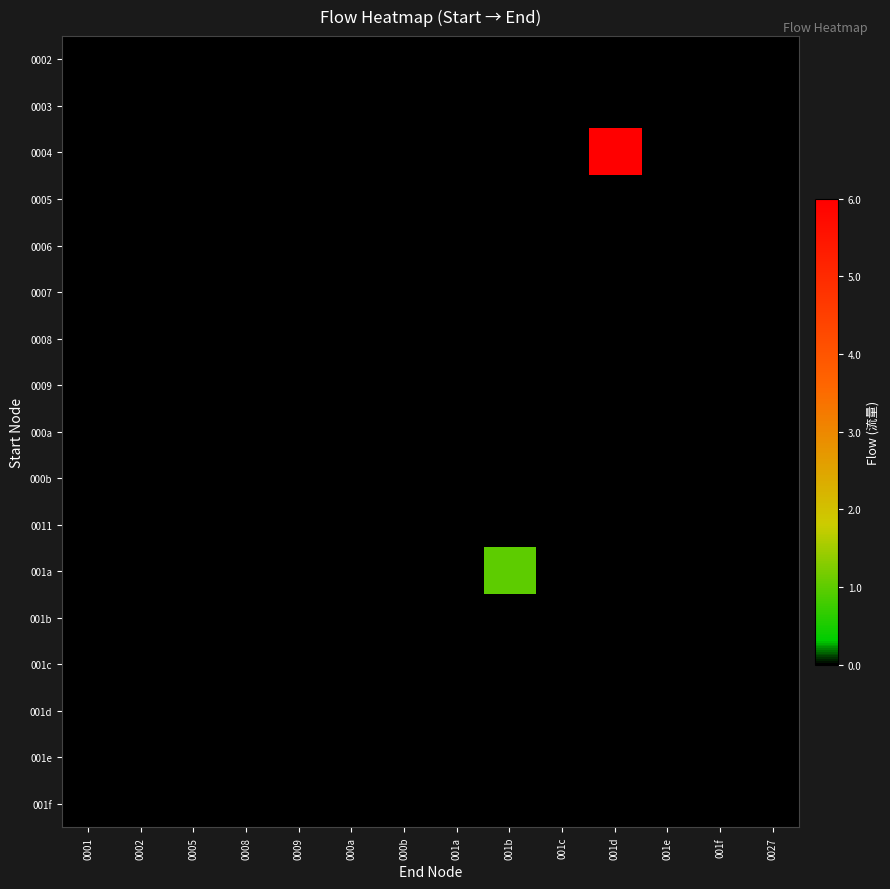

Reading left to right, what are all the values shown in this chart?

0002: 0001=0	0002=0	0005=0	0008=0	0009=0	000a=0	000b=0	001a=0	001b=0	001c=0	001d=0	001e=0	001f=0	0027=0
0003: 0001=0	0002=0	0005=0	0008=0	0009=0	000a=0	000b=0	001a=0	001b=0	001c=0	001d=0	001e=0	001f=0	0027=0
0004: 0001=0	0002=0	0005=0	0008=0	0009=0	000a=0	000b=0	001a=0	001b=0	001c=0	001d=6	001e=0	001f=0	0027=0
0005: 0001=0	0002=0	0005=0	0008=0	0009=0	000a=0	000b=0	001a=0	001b=0	001c=0	001d=0	001e=0	001f=0	0027=0
0006: 0001=0	0002=0	0005=0	0008=0	0009=0	000a=0	000b=0	001a=0	001b=0	001c=0	001d=0	001e=0	001f=0	0027=0
0007: 0001=0	0002=0	0005=0	0008=0	0009=0	000a=0	000b=0	001a=0	001b=0	001c=0	001d=0	001e=0	001f=0	0027=0
0008: 0001=0	0002=0	0005=0	0008=0	0009=0	000a=0	000b=0	001a=0	001b=0	001c=0	001d=0	001e=0	001f=0	0027=0
0009: 0001=0	0002=0	0005=0	0008=0	0009=0	000a=0	000b=0	001a=0	001b=0	001c=0	001d=0	001e=0	001f=0	0027=0
000a: 0001=0	0002=0	0005=0	0008=0	0009=0	000a=0	000b=0	001a=0	001b=0	001c=0	001d=0	001e=0	001f=0	0027=0
000b: 0001=0	0002=0	0005=0	0008=0	0009=0	000a=0	000b=0	001a=0	001b=0	001c=0	001d=0	001e=0	001f=0	0027=0
0011: 0001=0	0002=0	0005=0	0008=0	0009=0	000a=0	000b=0	001a=0	001b=0	001c=0	001d=0	001e=0	001f=0	0027=0
001a: 0001=0	0002=0	0005=0	0008=0	0009=0	000a=0	000b=0	001a=0	001b=1	001c=0	001d=0	001e=0	001f=0	0027=0
001b: 0001=0	0002=0	0005=0	0008=0	0009=0	000a=0	000b=0	001a=0	001b=0	001c=0	001d=0	001e=0	001f=0	0027=0
001c: 0001=0	0002=0	0005=0	0008=0	0009=0	000a=0	000b=0	001a=0	001b=0	001c=0	001d=0	001e=0	001f=0	0027=0
001d: 0001=0	0002=0	0005=0	0008=0	0009=0	000a=0	000b=0	001a=0	001b=0	001c=0	001d=0	001e=0	001f=0	0027=0
001e: 0001=0	0002=0	0005=0	0008=0	0009=0	000a=0	000b=0	001a=0	001b=0	001c=0	001d=0	001e=0	001f=0	0027=0
001f: 0001=0	0002=0	0005=0	0008=0	0009=0	000a=0	000b=0	001a=0	001b=0	001c=0	001d=0	001e=0	001f=0	0027=0